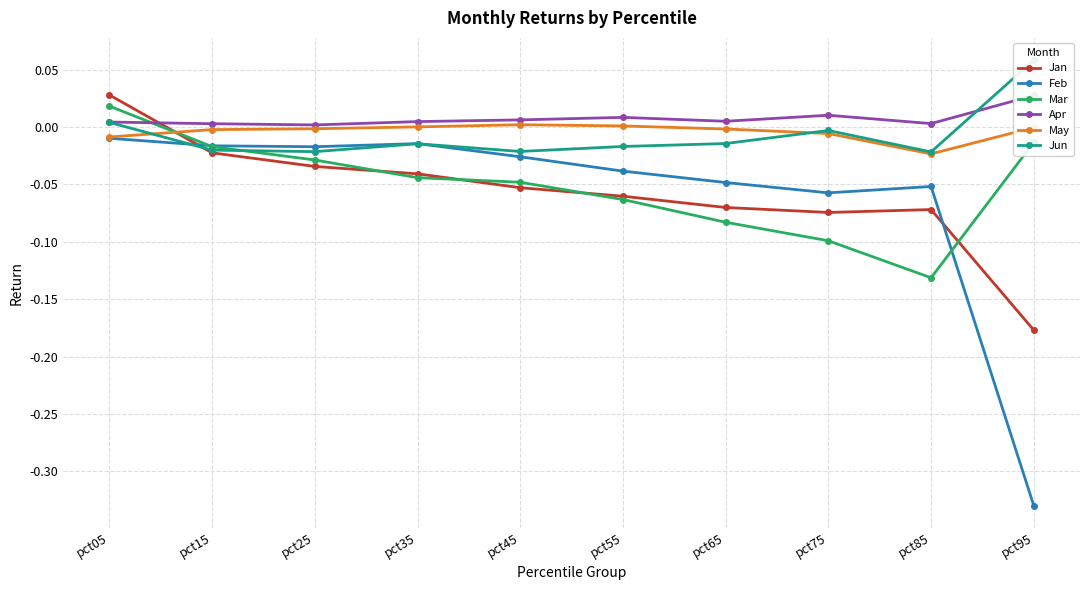

How many intersections are there between Apr and Jun?

1